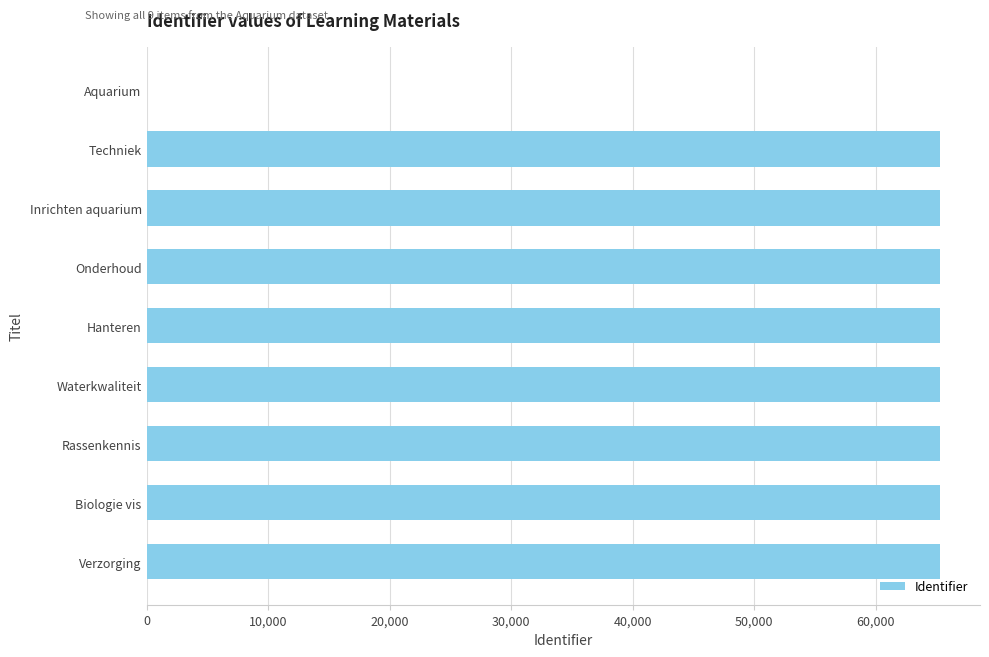

What is the sum of all values?

522383